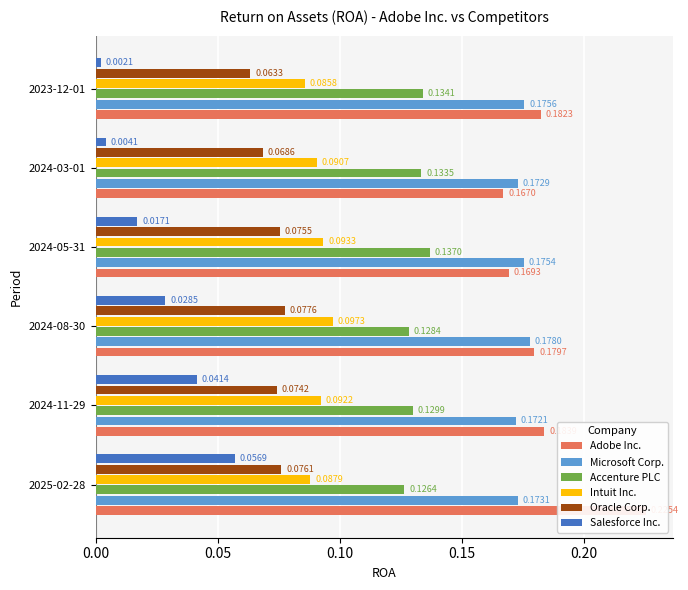

What is the average value of the Adobe Inc. series?

0.2